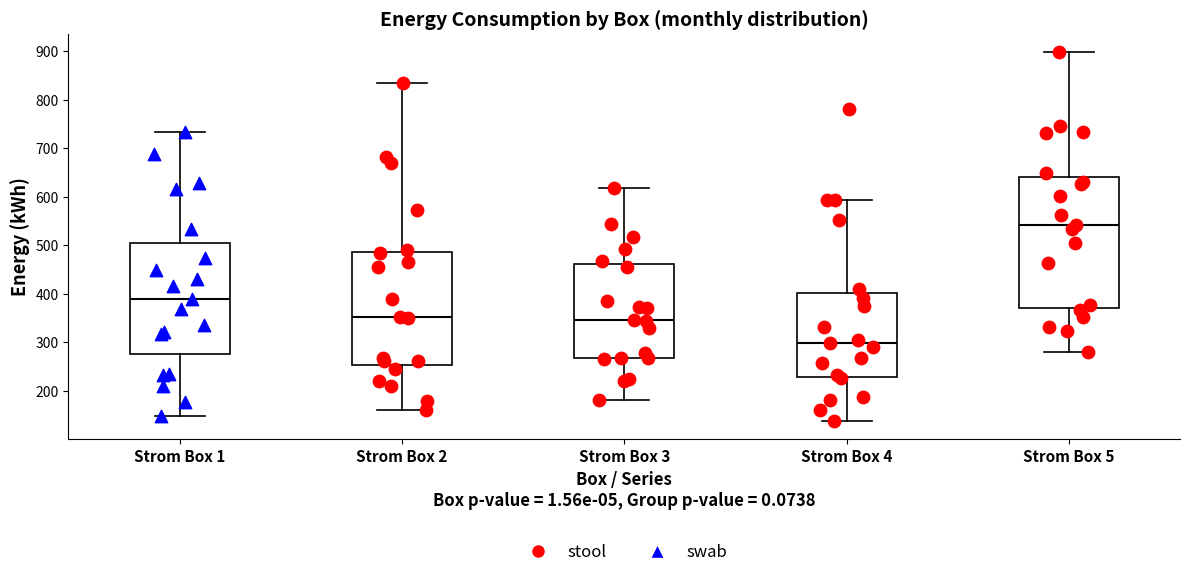

Which box's median line is the highest?

Strom Box 5